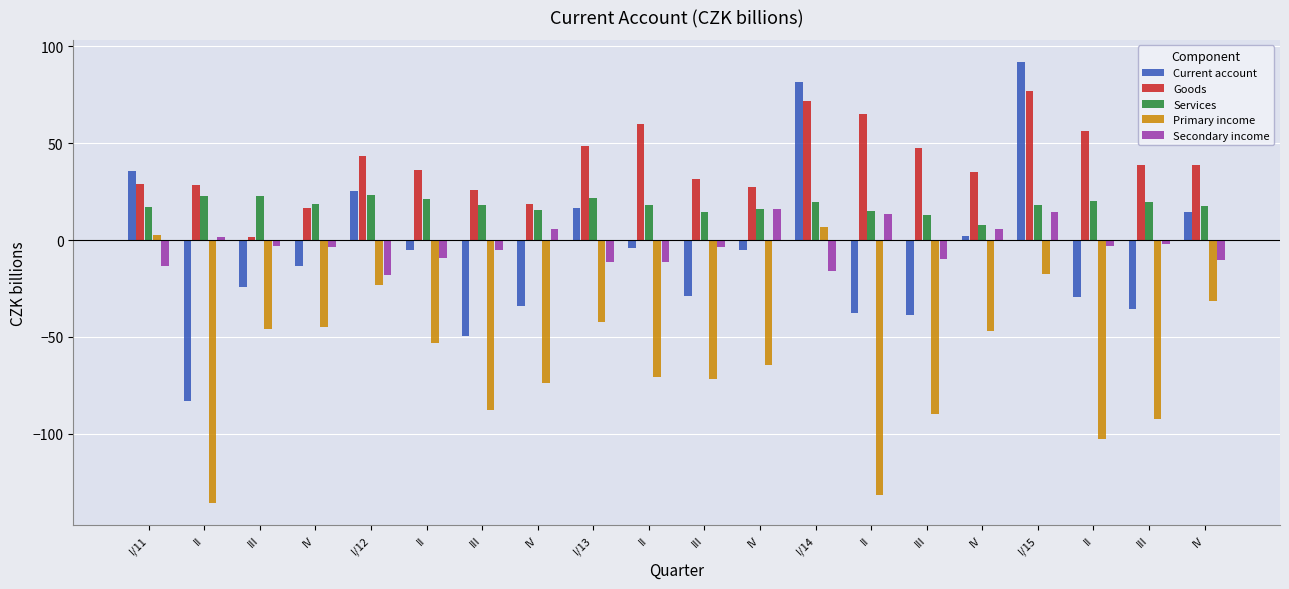

What is the average value of the Primary income series?

-60.7